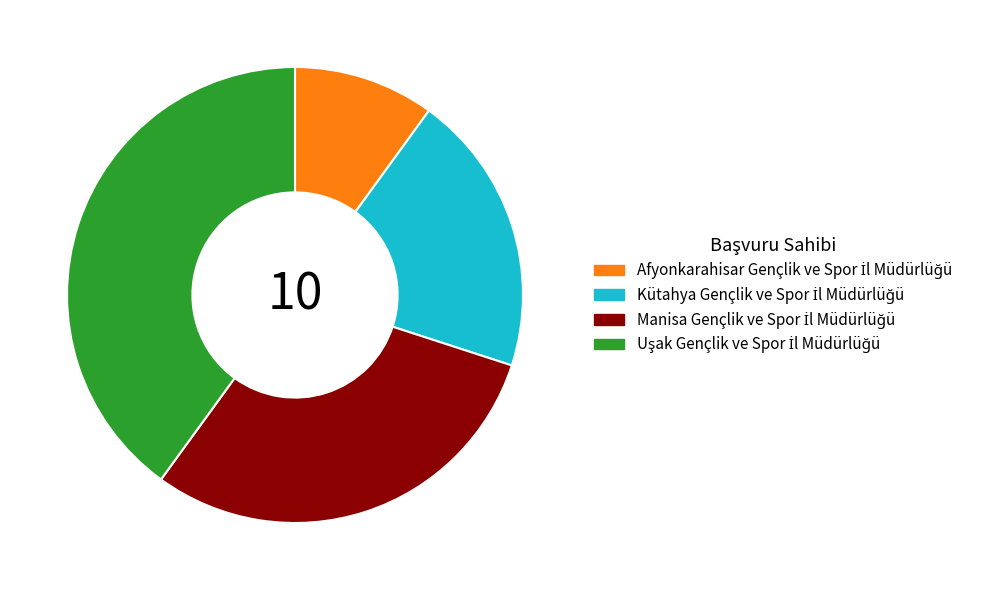

Is there a majority slice in this chart?

No